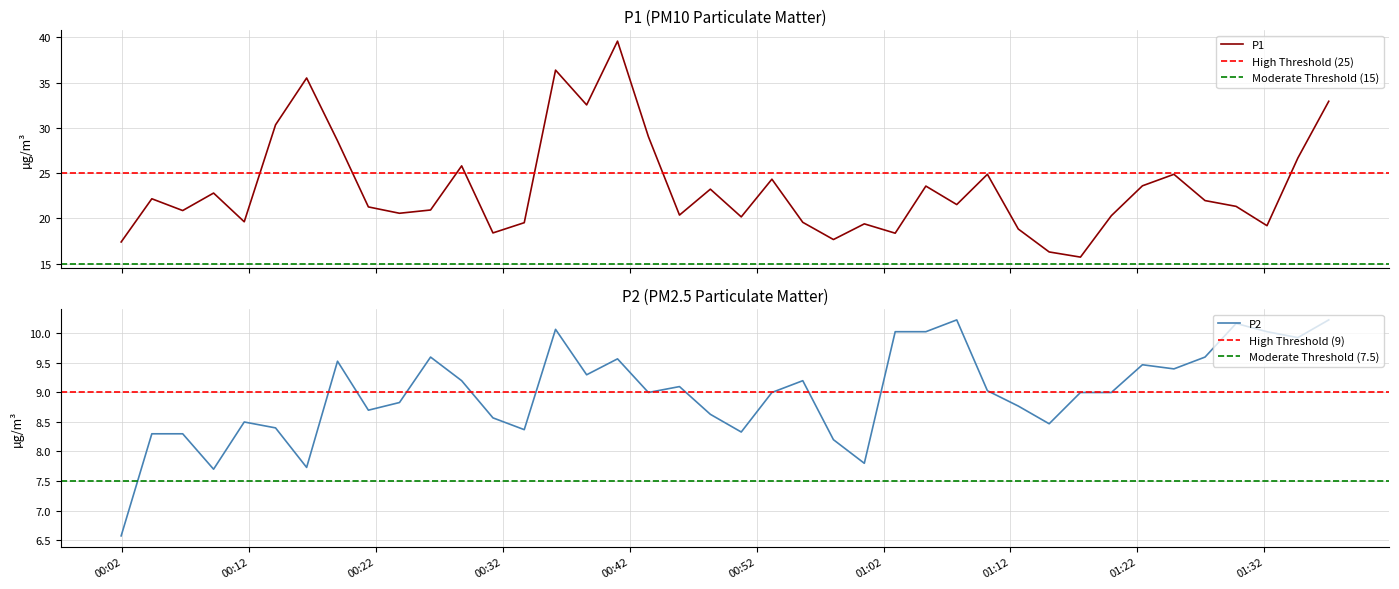

At how many categories does at least one series exceed 20?

28